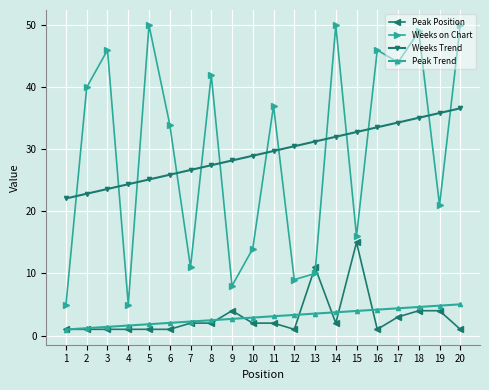

Which series changed the most between 11 and 18?

Weeks on Chart